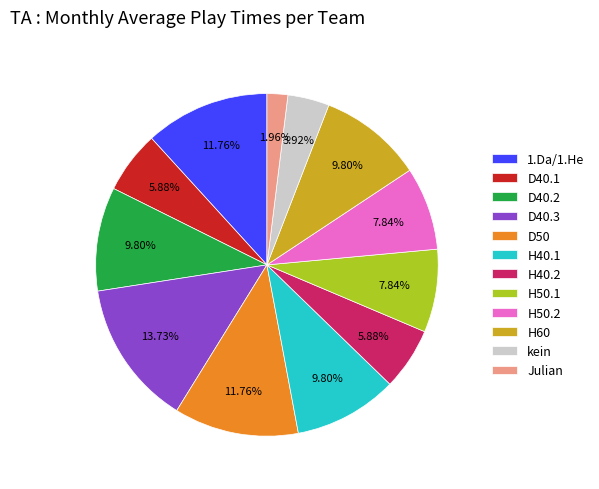

How many slices are in this pie chart?

12